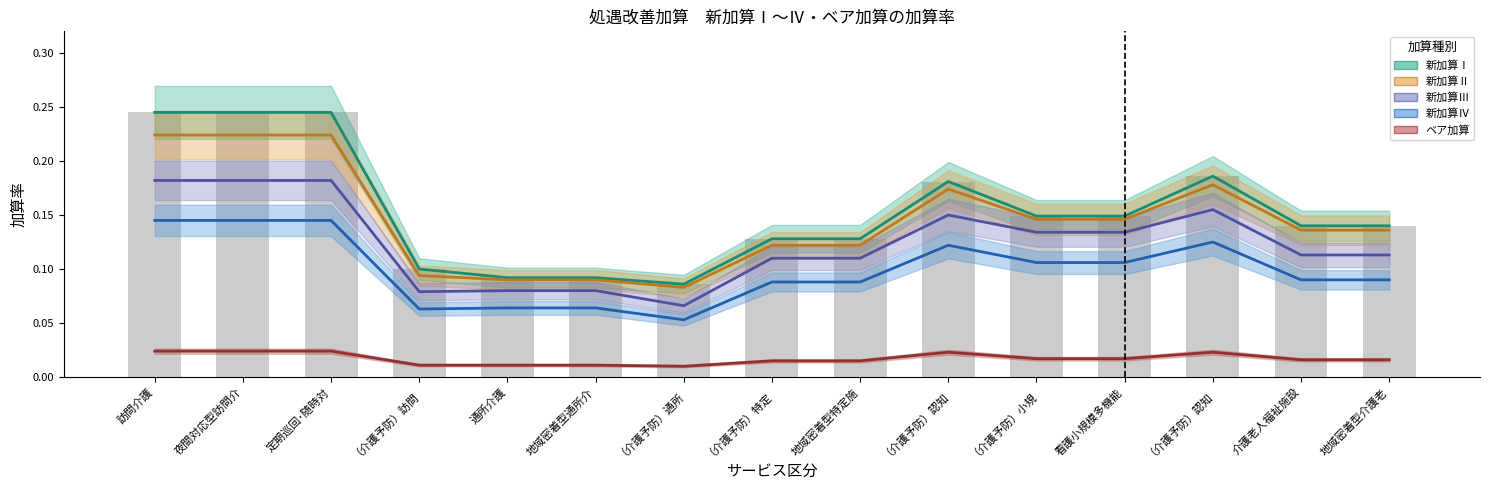

What is the lowest value of the 新加算Ⅱ series?

0.1